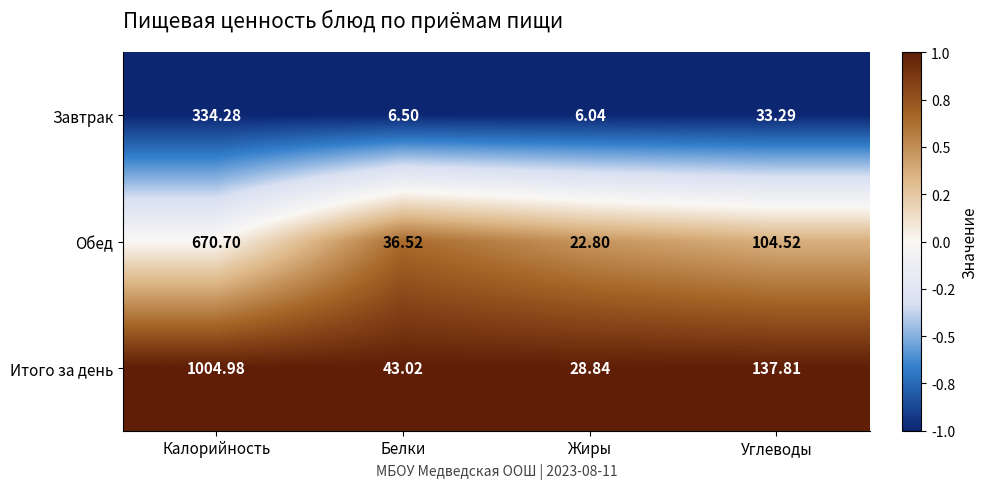

At which label does Итого за день reach its peak?

Калорийность